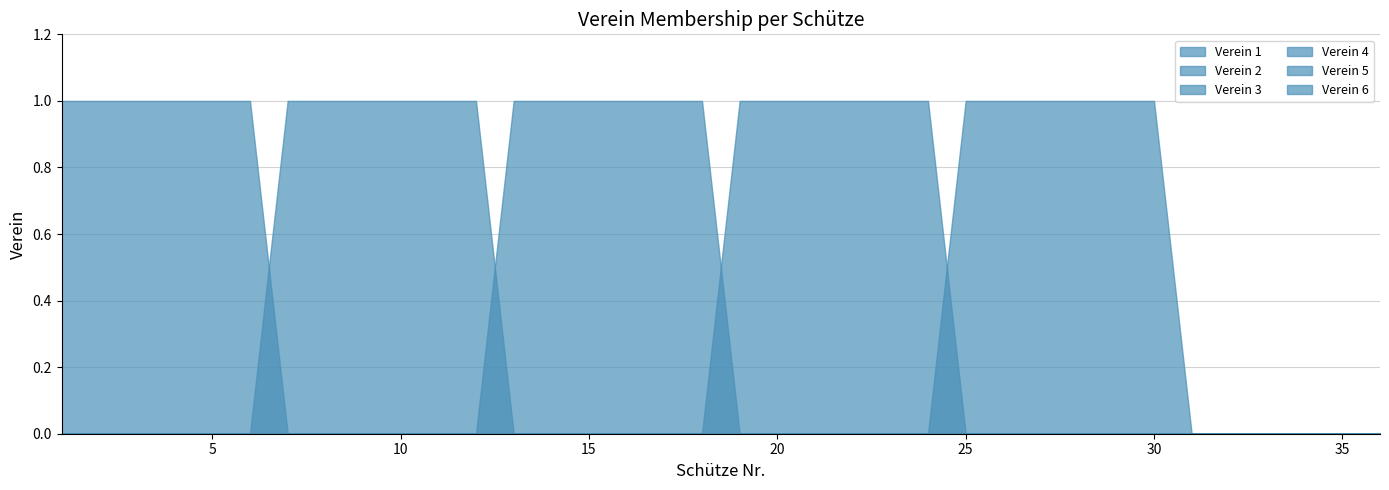

True or false: Verein 6 and Verein 3 intersect in this chart.

False